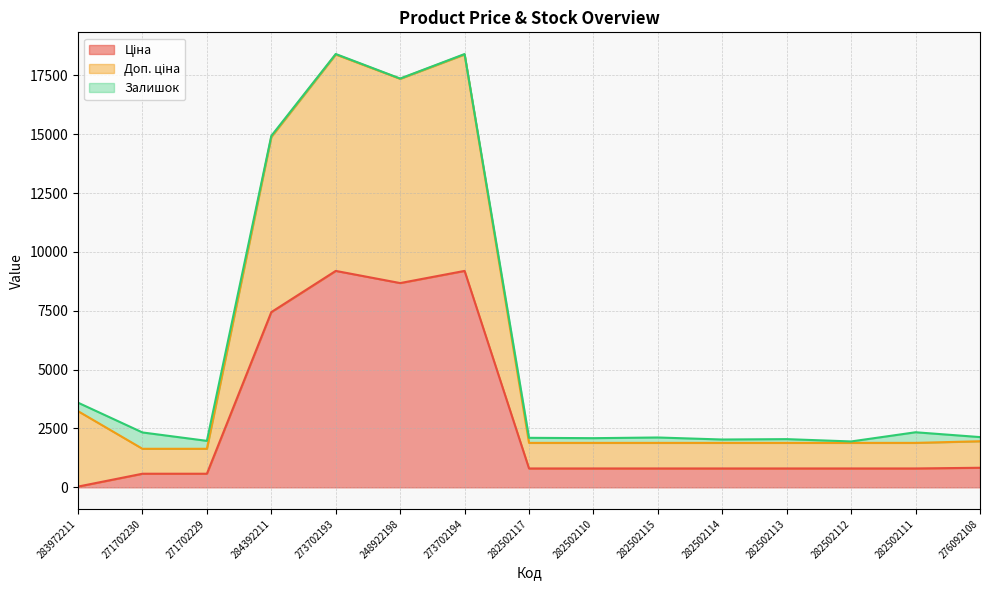

Rank the categories by Ціна value from lowest to highest.

283972211, 271702230, 271702229, 282502117, 282502110, 282502115, 282502114, 282502113, 282502112, 282502111, 276092108, 284392211, 248922198, 273702193, 273702194